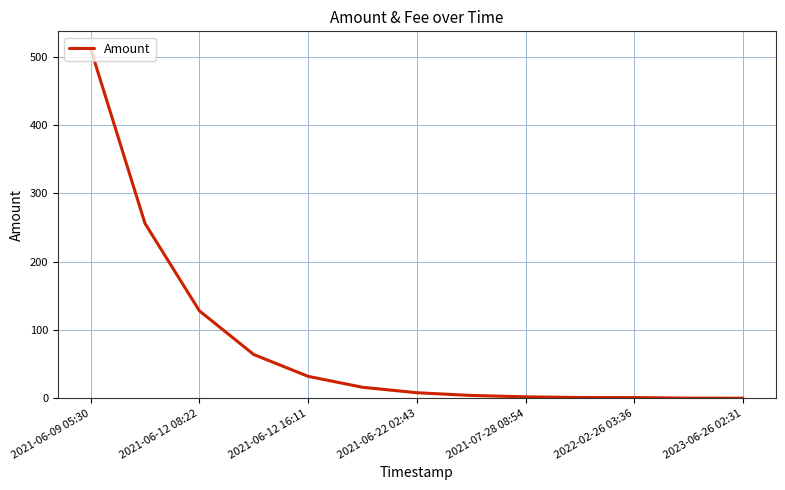

What is the greatest value displayed?

512.0